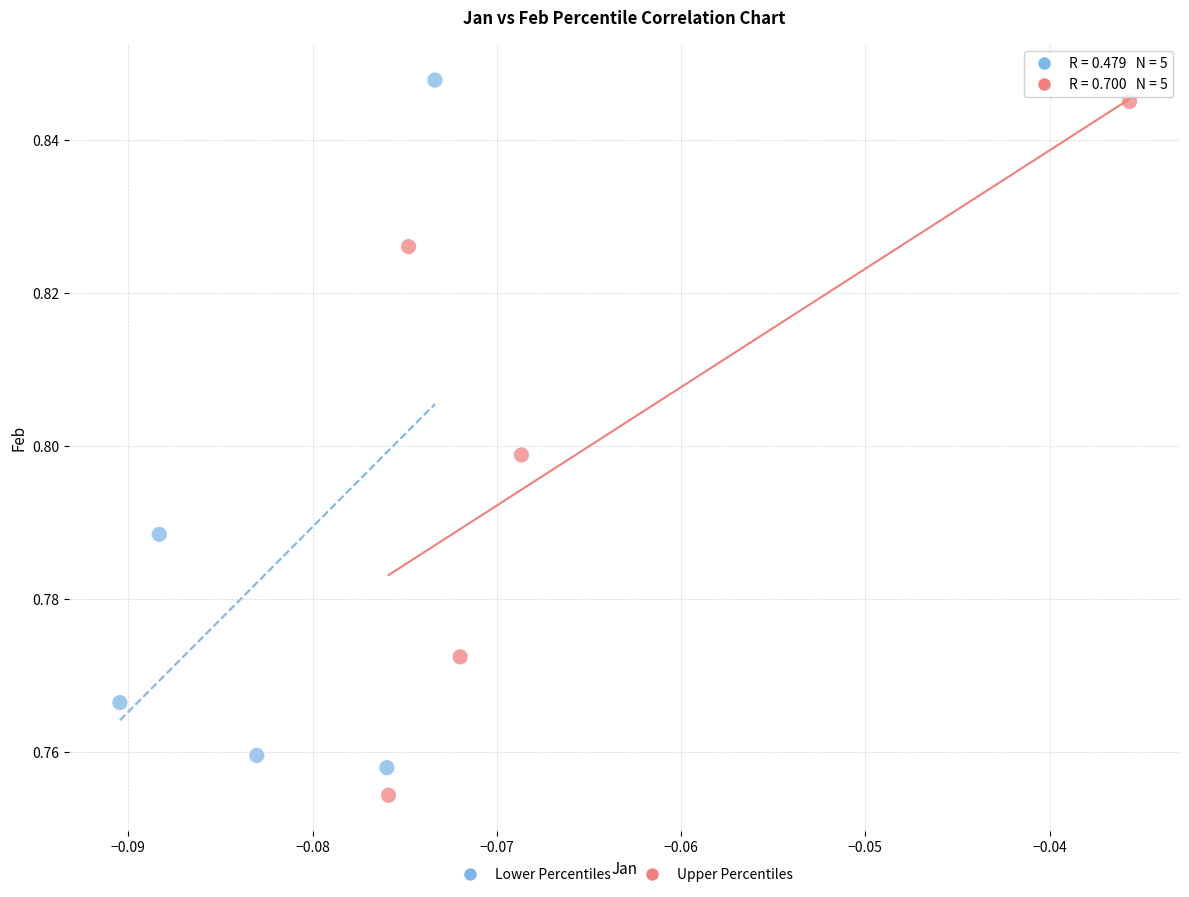

What are all the series names shown in the legend?

Lower Percentiles, Upper Percentiles